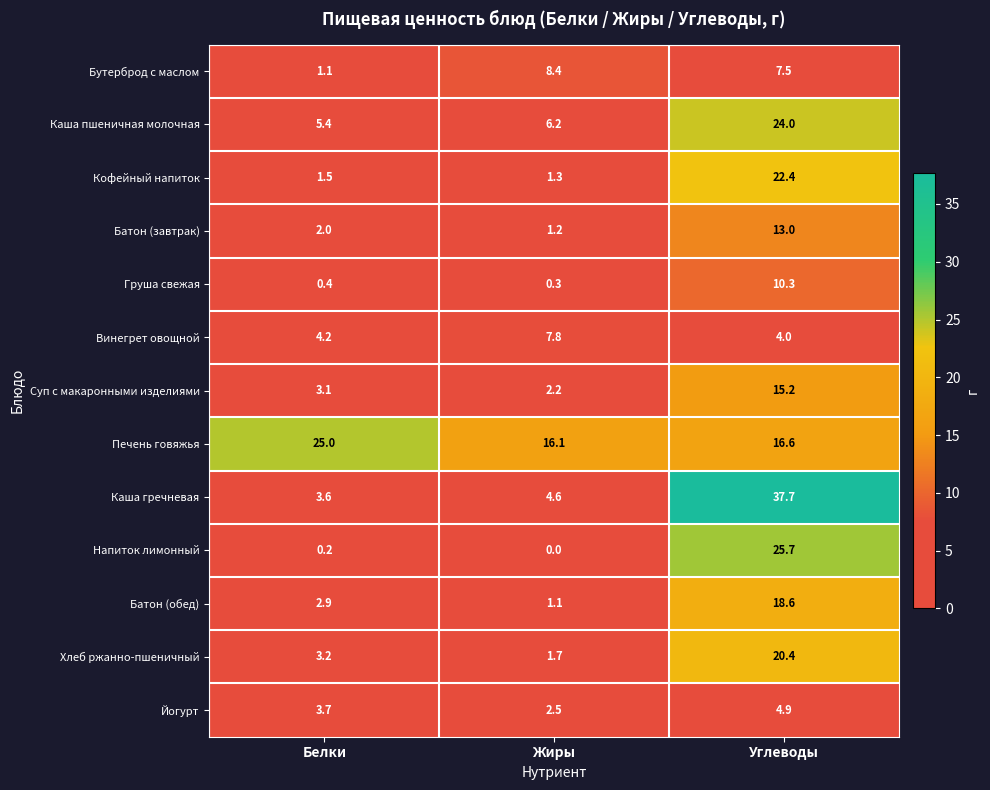

How many data points does each series have?

3